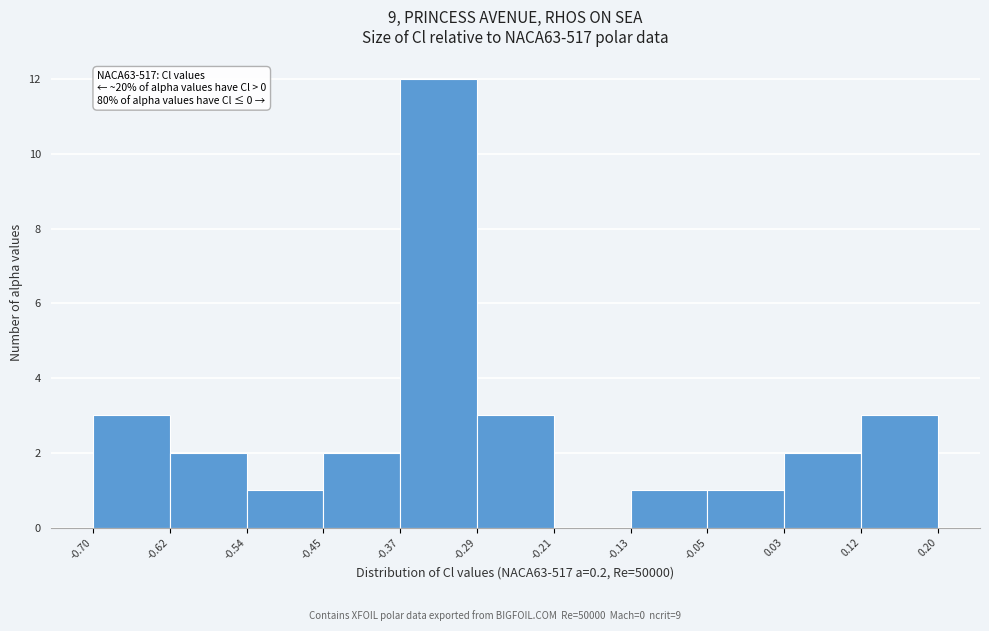

Which range on the x-axis has the tallest bar?

-0.37 to -0.29